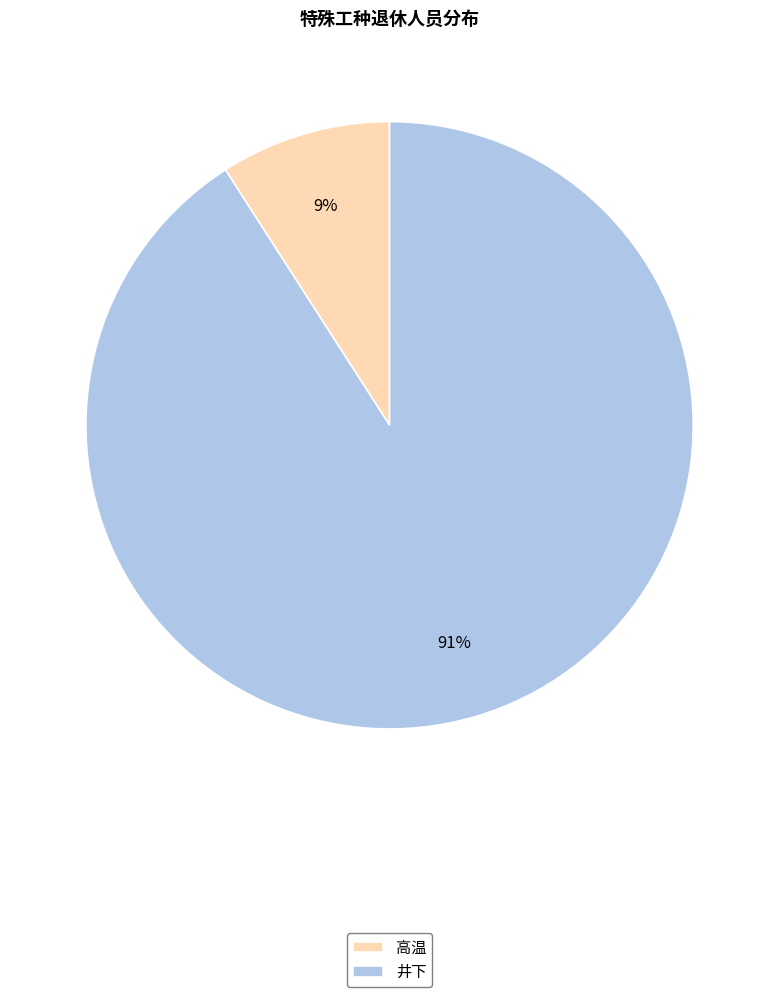

Does 井下 represent more than half of the total?

Yes